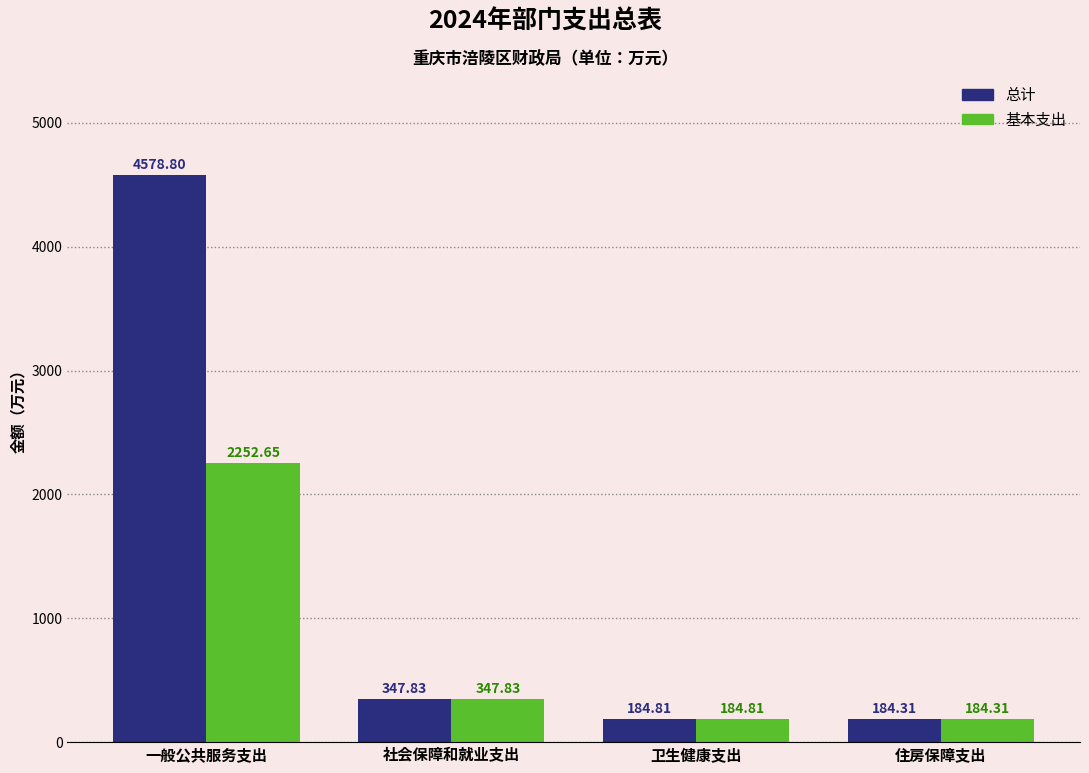

What is the sum of all 总计 values?

5295.8